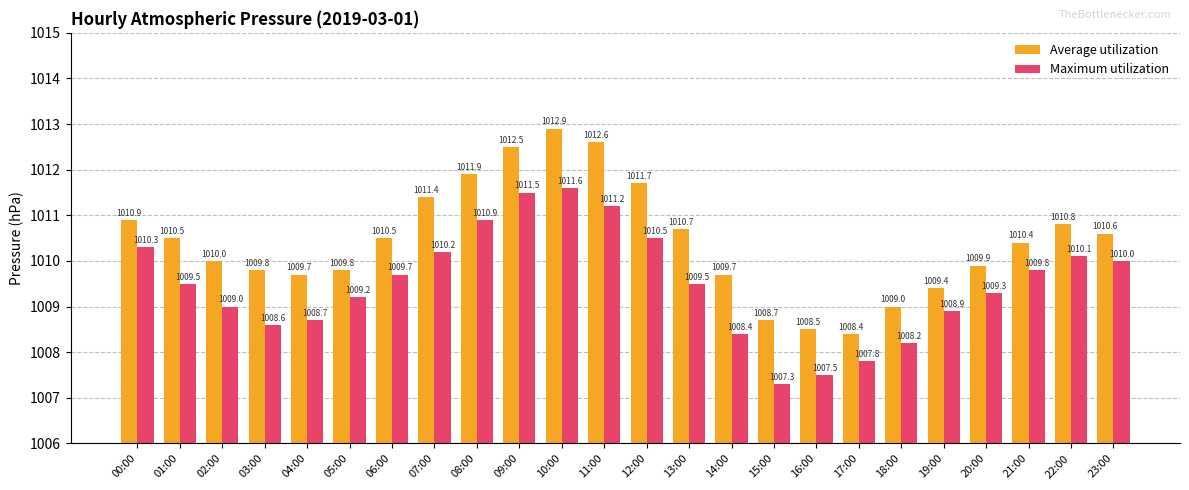

What are all the series names shown in the legend?

Average utilization, Maximum utilization